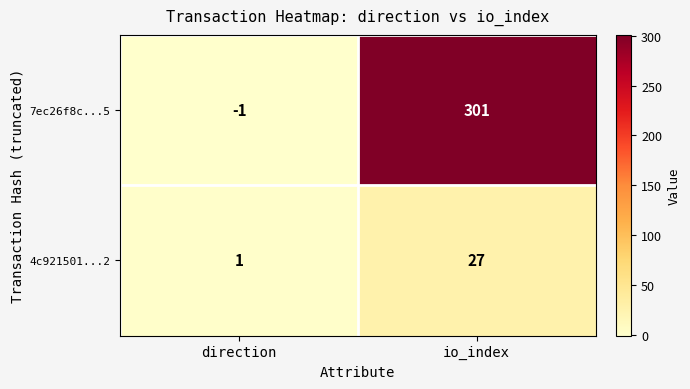

Count the number of categories in the chart.

2